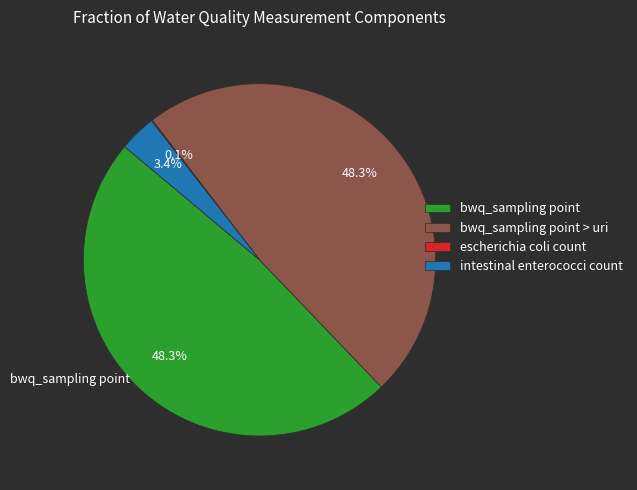

Is it true that bwq_sampling point is 59% of the pie?

False